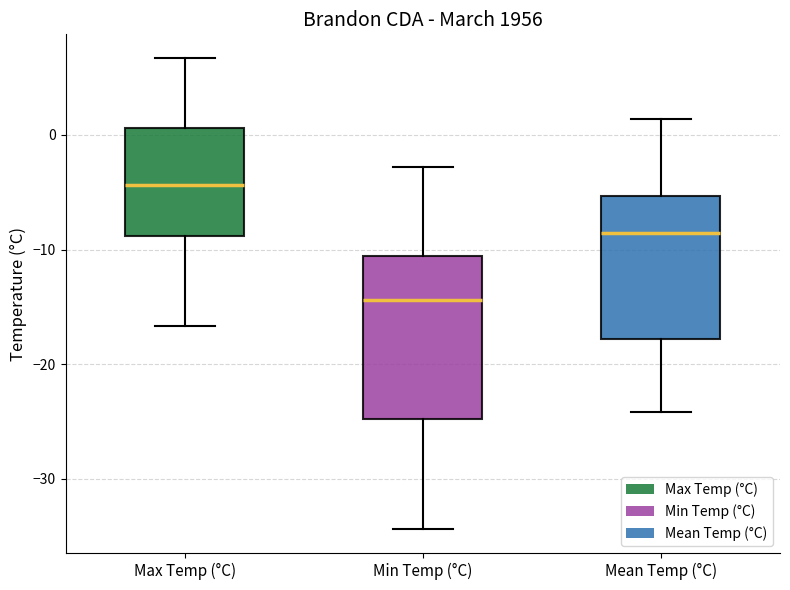

Reading left to right, read every box against the y-axis: the position of its median line, the range the box covers, and the ends of its whiskers. The values are not printed on the chart, so give them approximately, as read against the axis.

Max Temp (°C): median -4, box -9 to 1, whiskers -17 to 7
Min Temp (°C): median -14, box -25 to -11, whiskers -34 to -3
Mean Temp (°C): median -9, box -18 to -5, whiskers -24 to 1